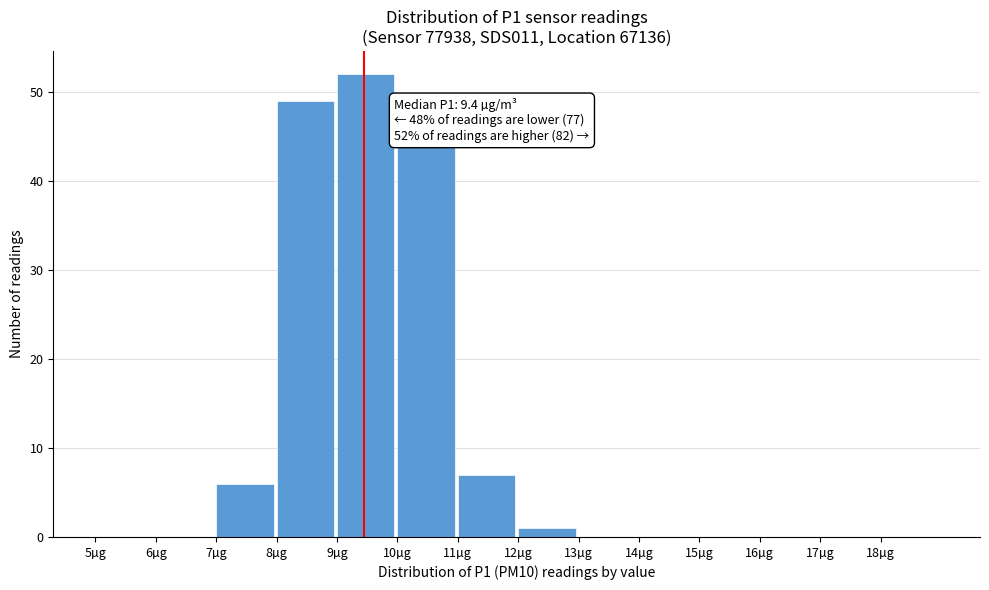

Which range on the x-axis has the tallest bar?

9 to 10